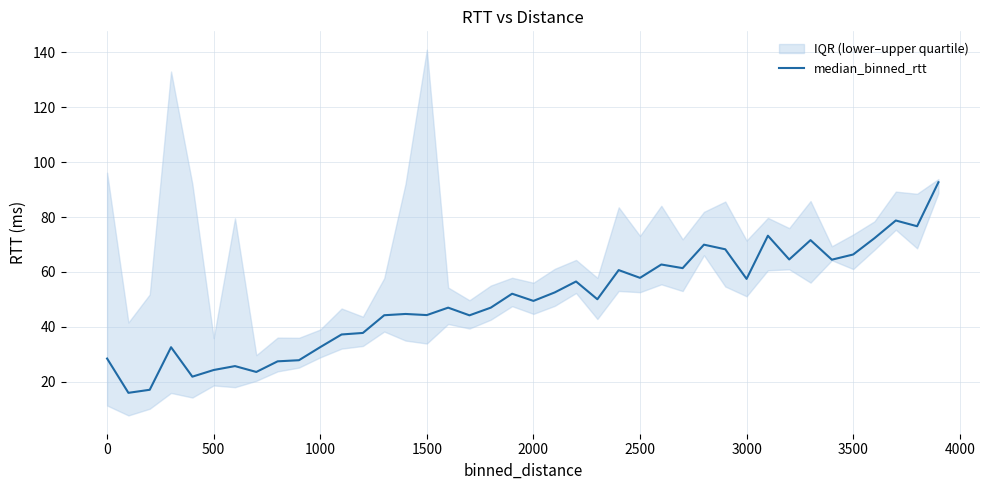

What is the lowest value of the median_binned_rtt series?

15.9